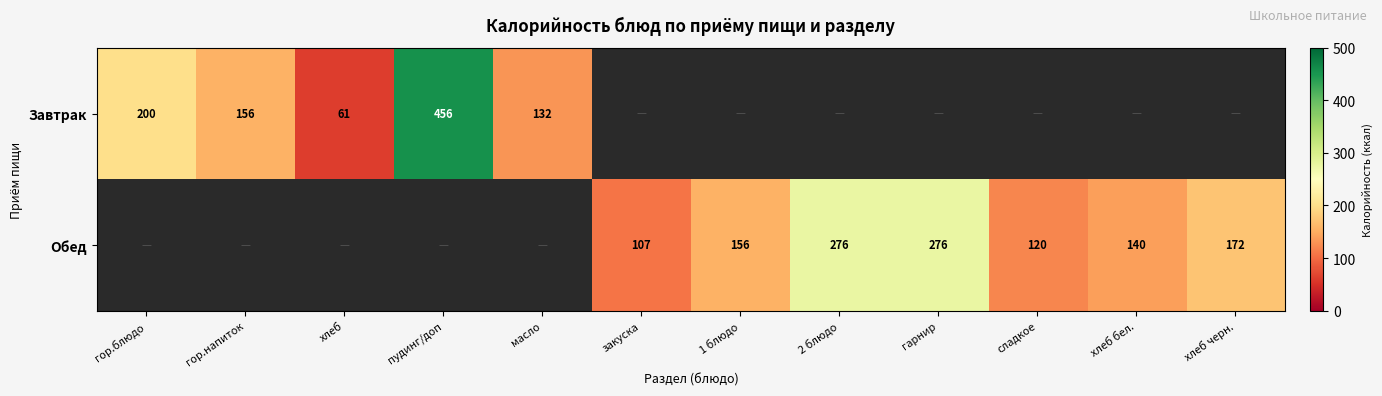

The Завтрак series shows 317 at гор.блюдо. True or false?

False